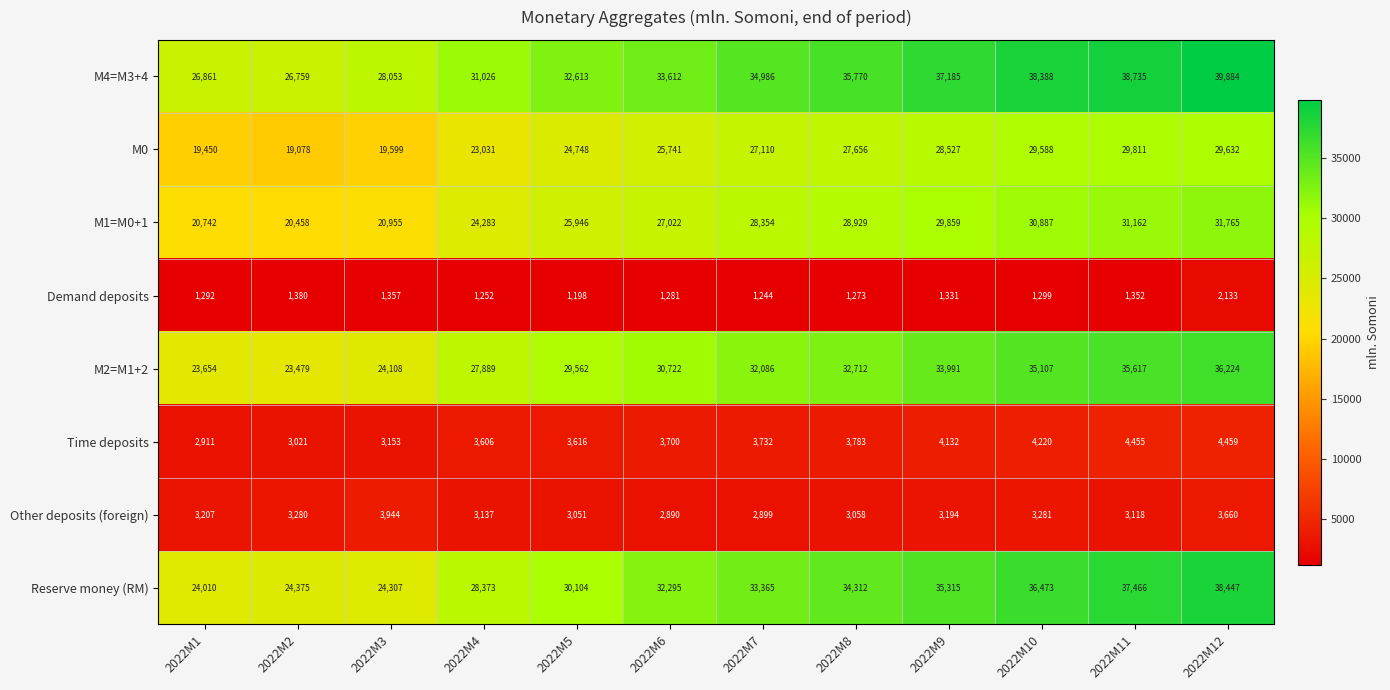

At which label does M1=M0+1 reach its minimum?

2022M2